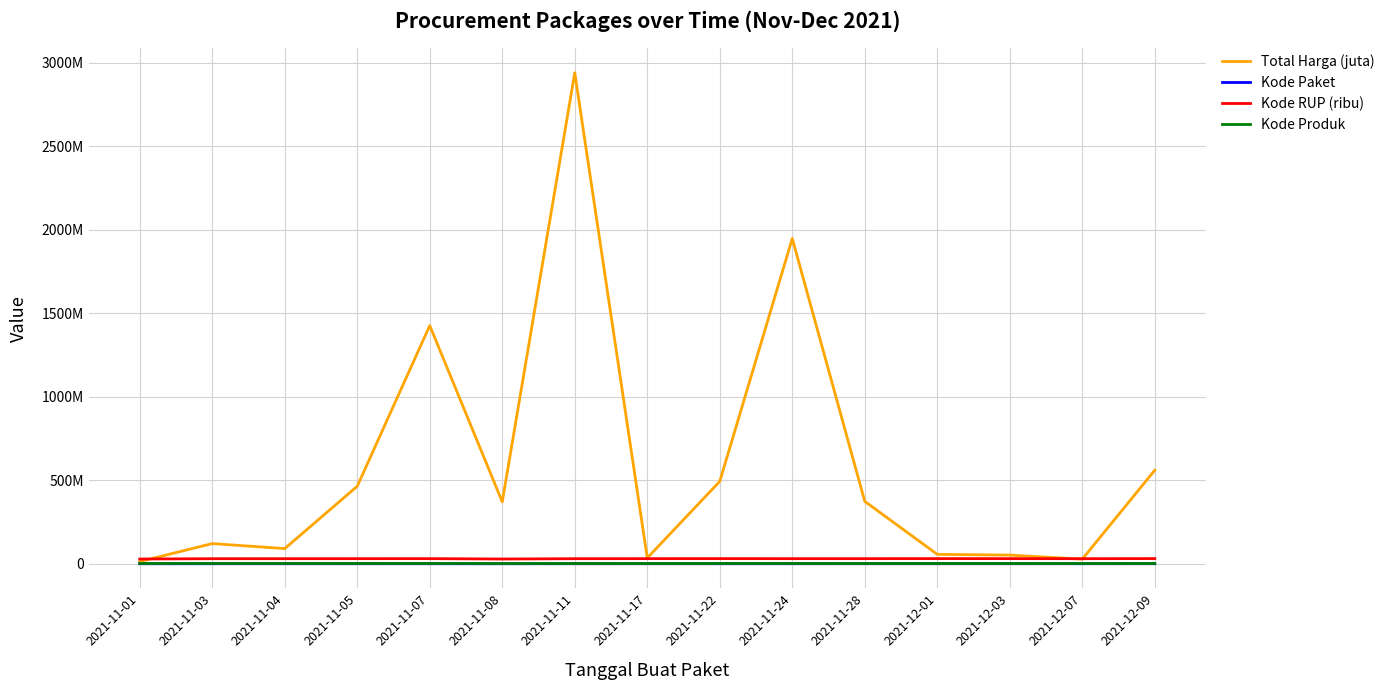

Which series changed the most between 2021-11-05 and 2021-11-17?

Total Harga (juta)